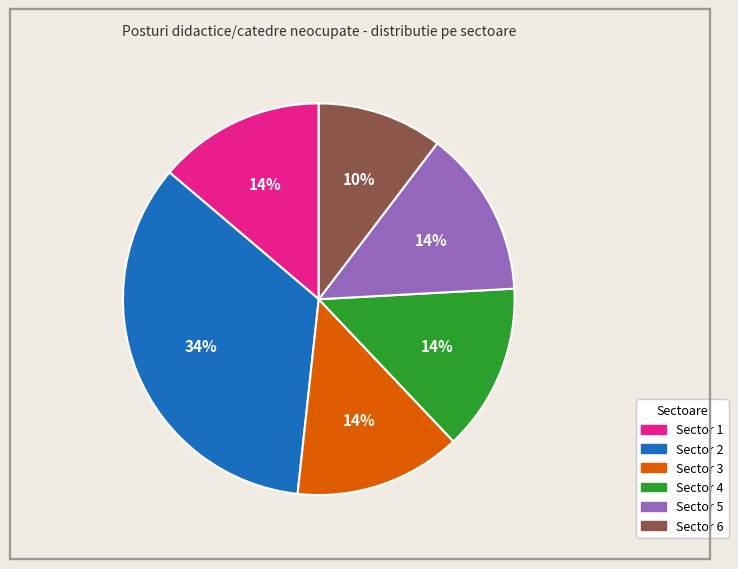

Which slice is the smallest?

Sector 6